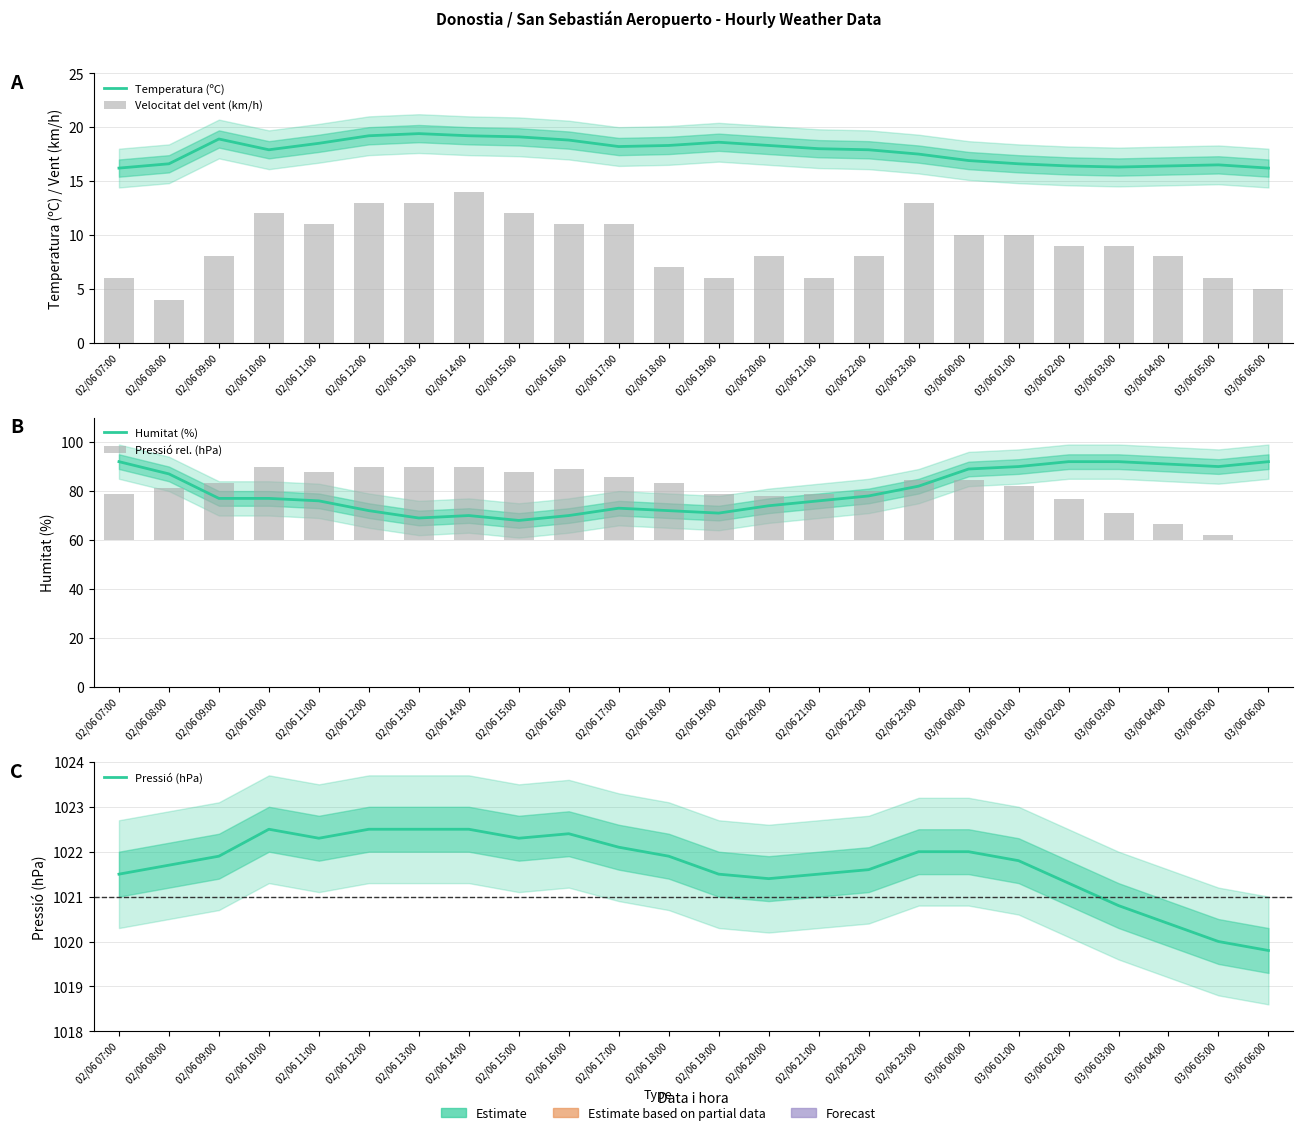

At which label is Temperatura (ºC) closest to 17?

03/06 00:00